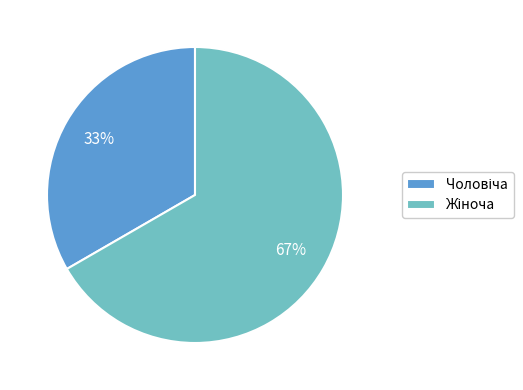

Is there any slice that represents more than half of the pie?

Yes